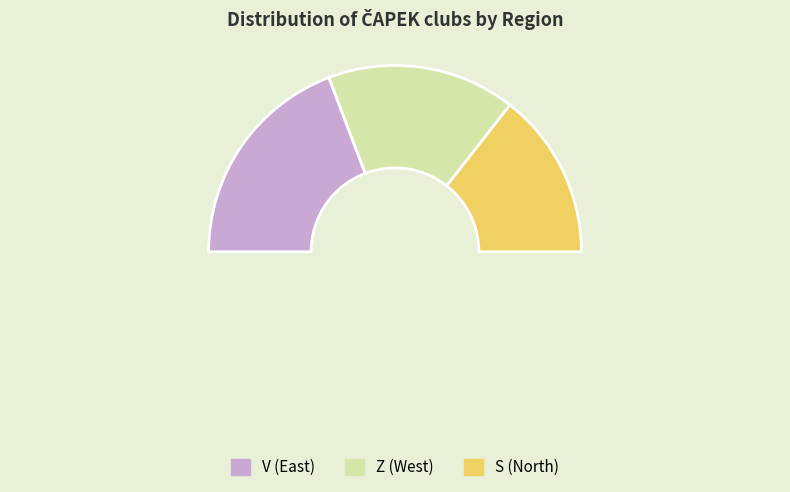

How many segments does this pie chart have?

4